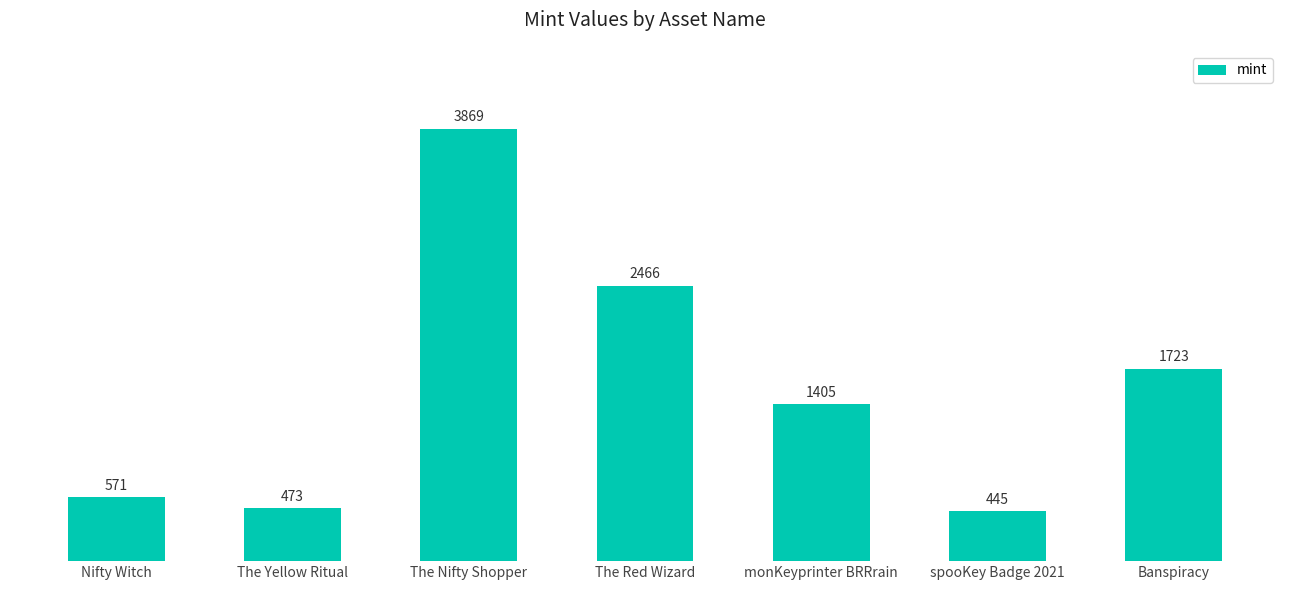

What is the label of the 5th bar from the left?

monKeyprinter BRRrain